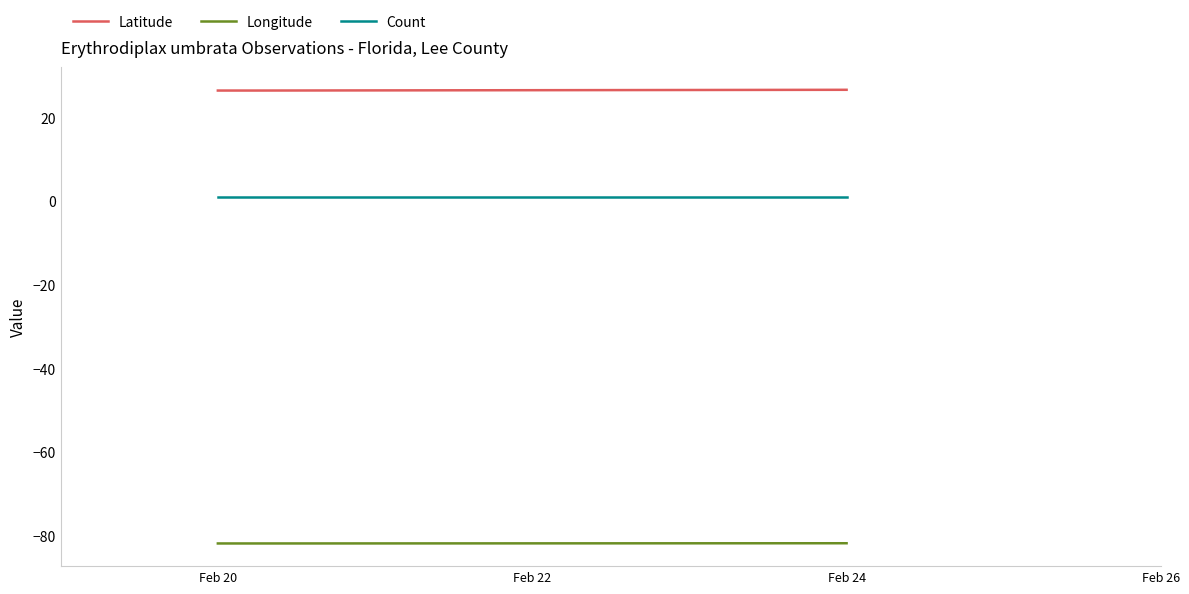

Reading left to right, transcribe all the data shown in this chart.

Latitude: Feb 20=26.4	Feb 22=26.4	Feb 24=26.6
Longitude: Feb 20=-81.9	Feb 22=-81.9	Feb 24=-81.8
Count: Feb 20=1.0	Feb 22=1.0	Feb 24=1.0